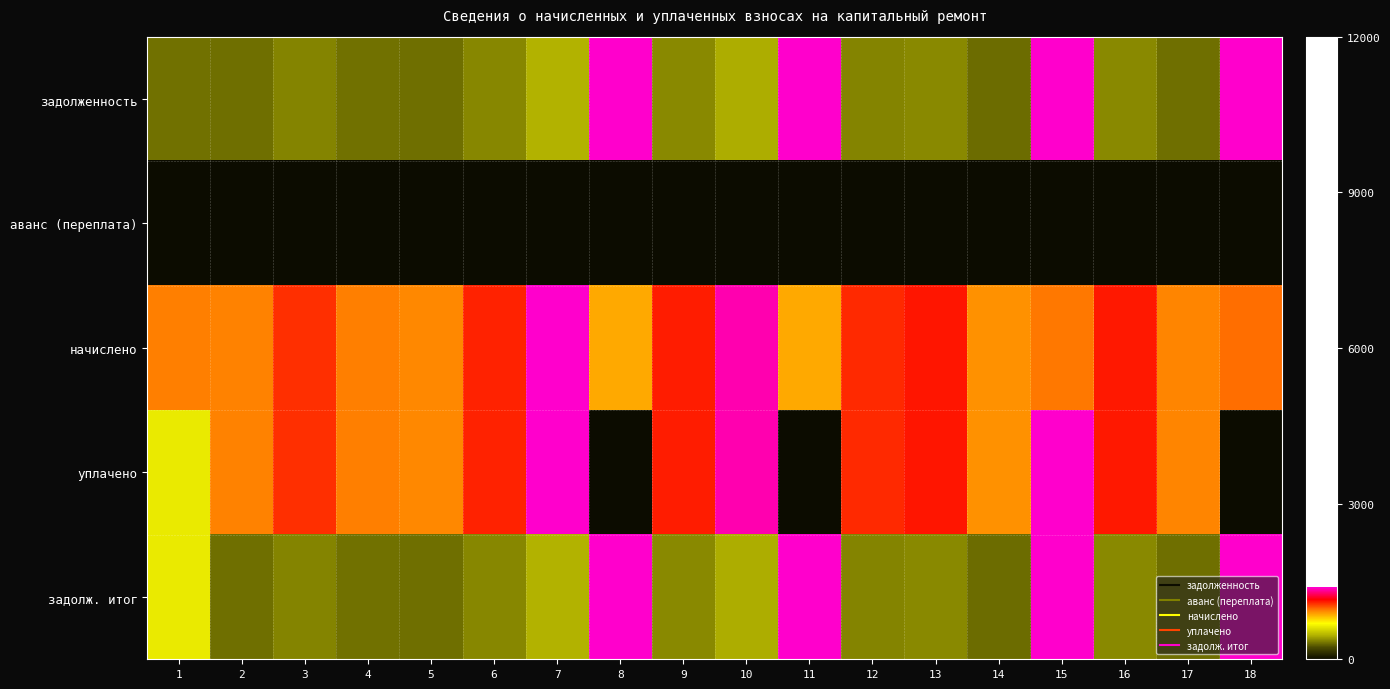

What is the maximum value shown in the chart?

13164.4